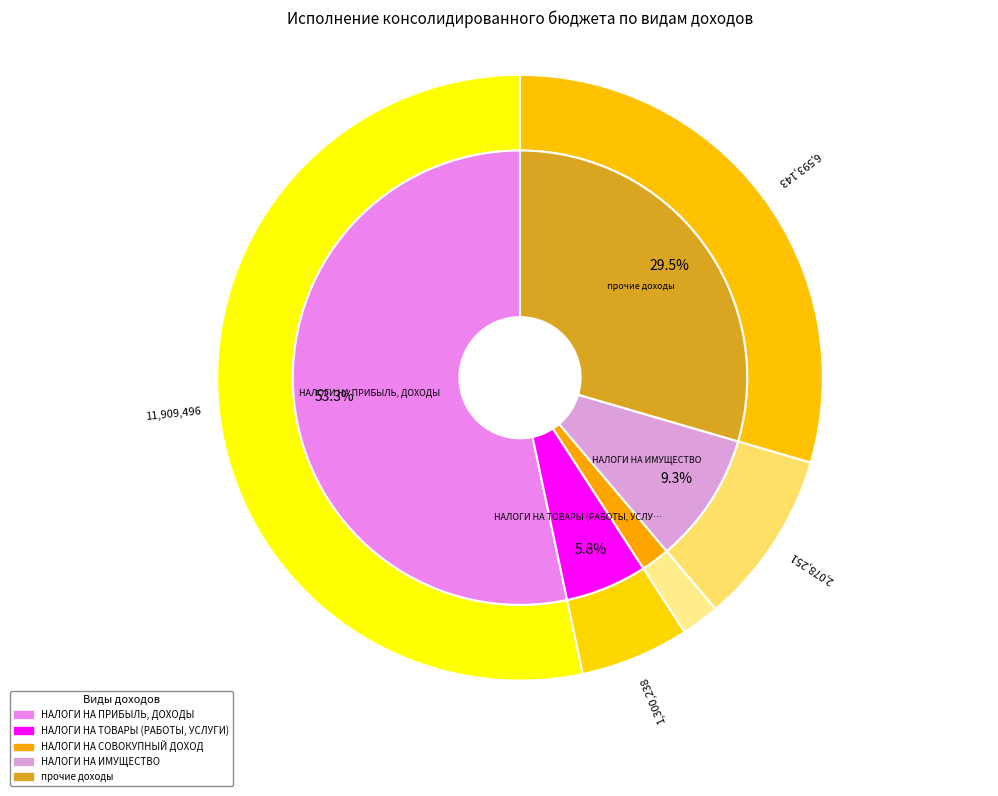

What is the largest slice in the pie chart?

НАЛОГИ НА ПРИБЫЛЬ, ДОХОДЫ